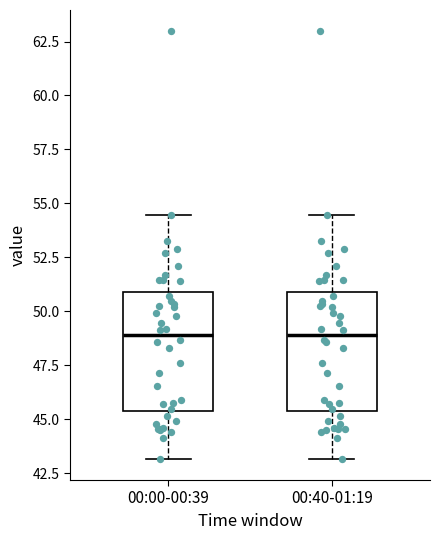

Reading left to right, transcribe this box plot: for each box, give where its median line is, the range the box spans, and where its two whiskers end, as read against the y-axis. The values are not printed on the chart, so give them approximately, as read against the axis.

00:00-00:39: median 49.0, box 45.5 to 51.0, whiskers 43.0 to 54.5
00:40-01:19: median 49.0, box 45.5 to 51.0, whiskers 43.0 to 54.5